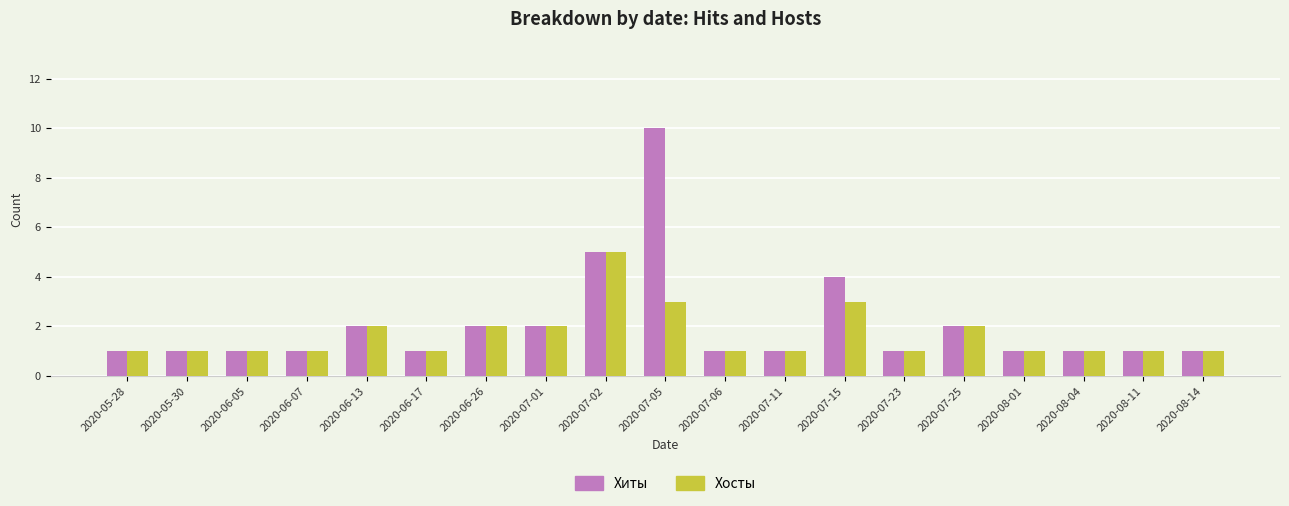

How many bars are there in total?

38